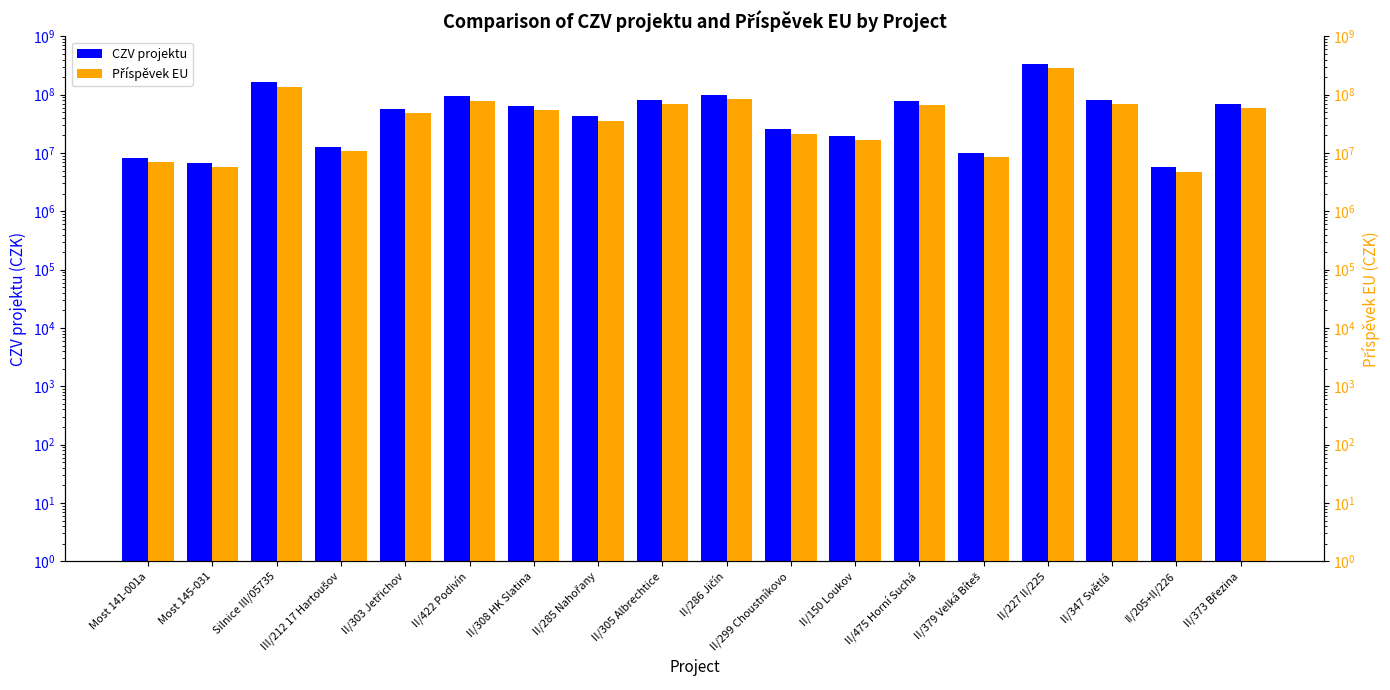

Between II/303 Jetřichov and II/373 Březina, which series saw the biggest shift?

CZV projektu